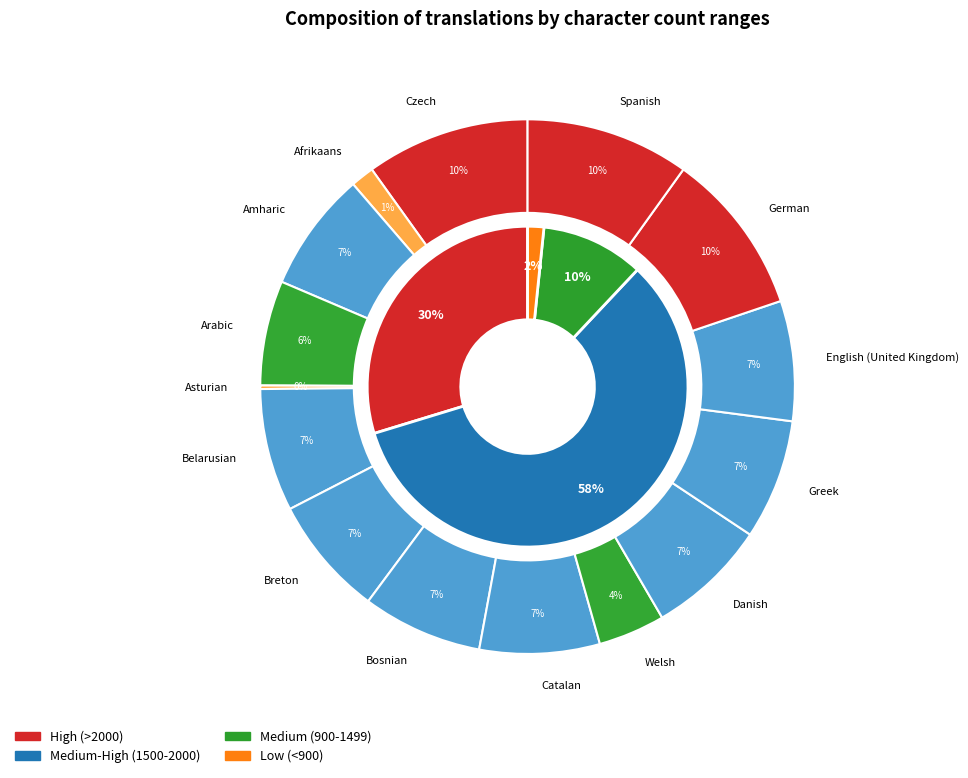

What percentage is NOT represented by Asturian?

99.8%